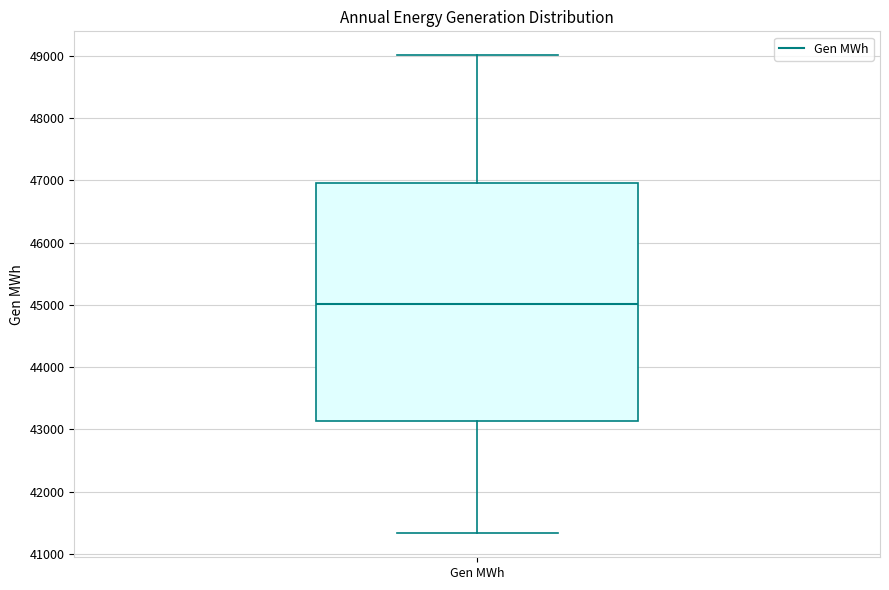

Transcribe this box plot: give where the median line is, the range the box spans, and where the two whiskers end, as read against the y-axis. The values are not printed on the chart, so give them approximately, as read against the axis.

median 45000, box 43100 to 47000, whiskers 41300 to 49000